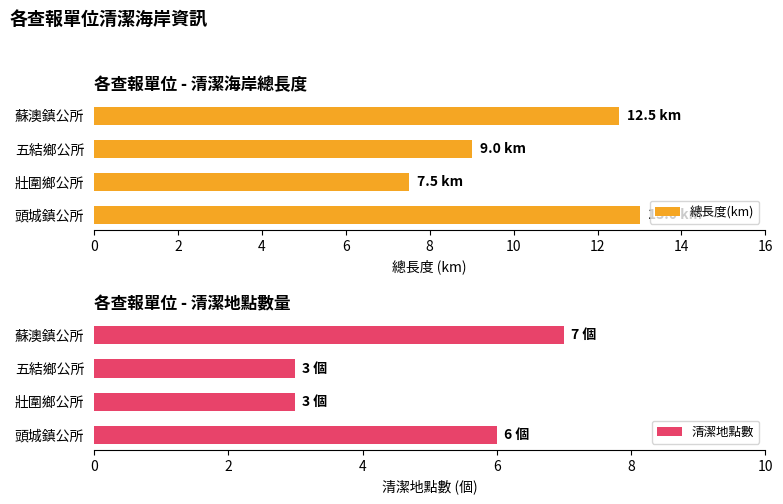

True or false: 總長度(km) has a value of 12.9 at 五結鄉公所.

False